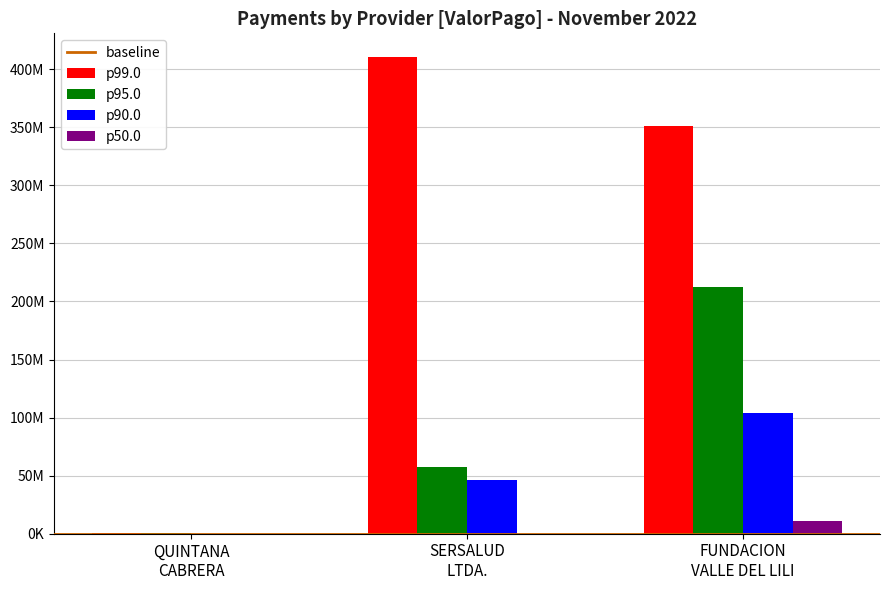

Are the bars grouped side by side (vs. stacked)?

Yes